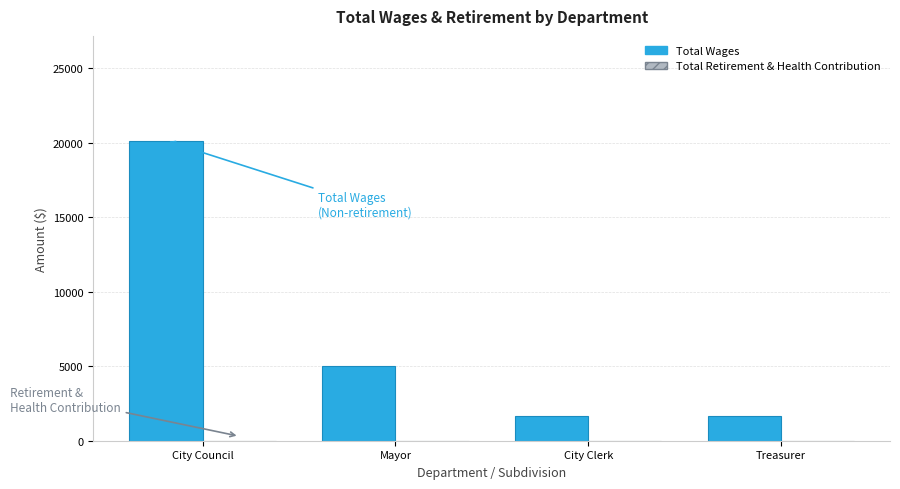

At which category does the chart reach its peak across all series?

City Council